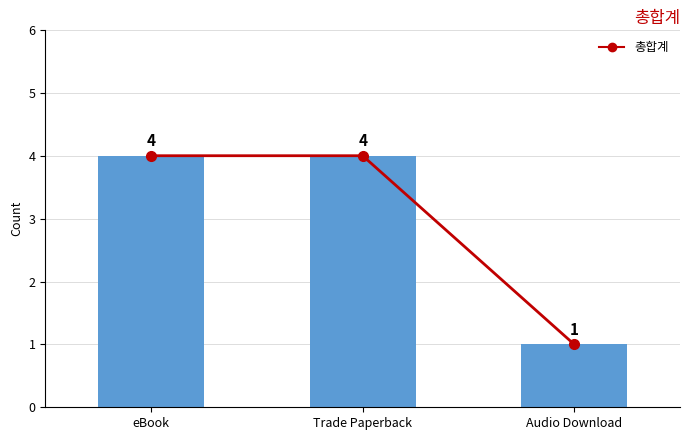

Reading right to left, what are all the values shown in this chart?

1	4	4